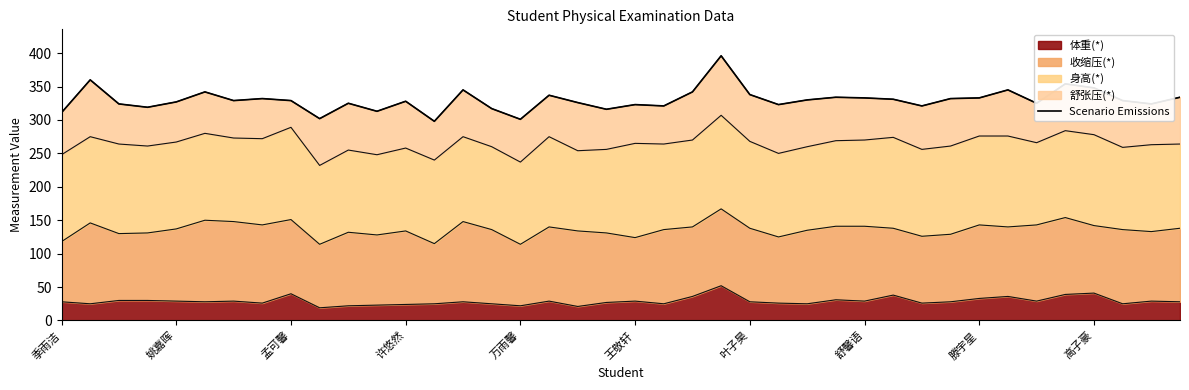

What is the difference between the second highest and second lowest values?

59